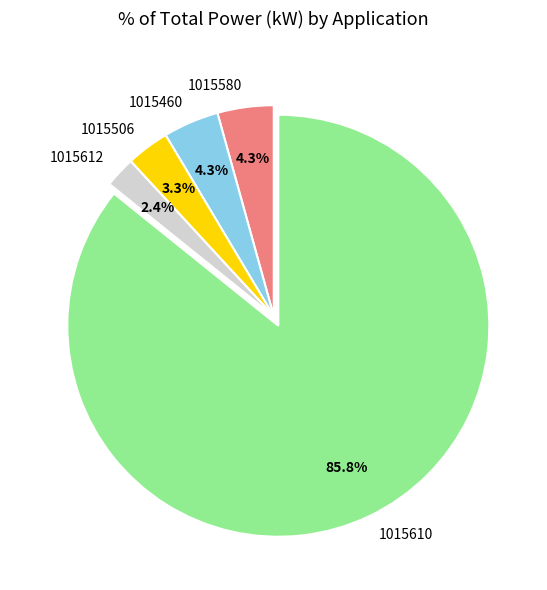

Approximately how many times larger is the value at 1015460 compared to 1015580?

1.0